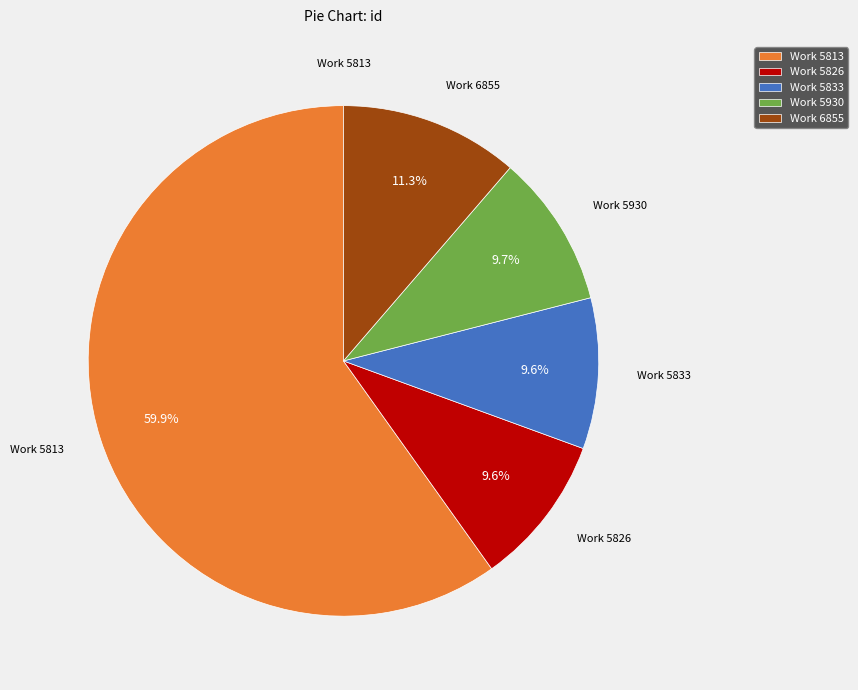

How many slices are in this pie chart?

5